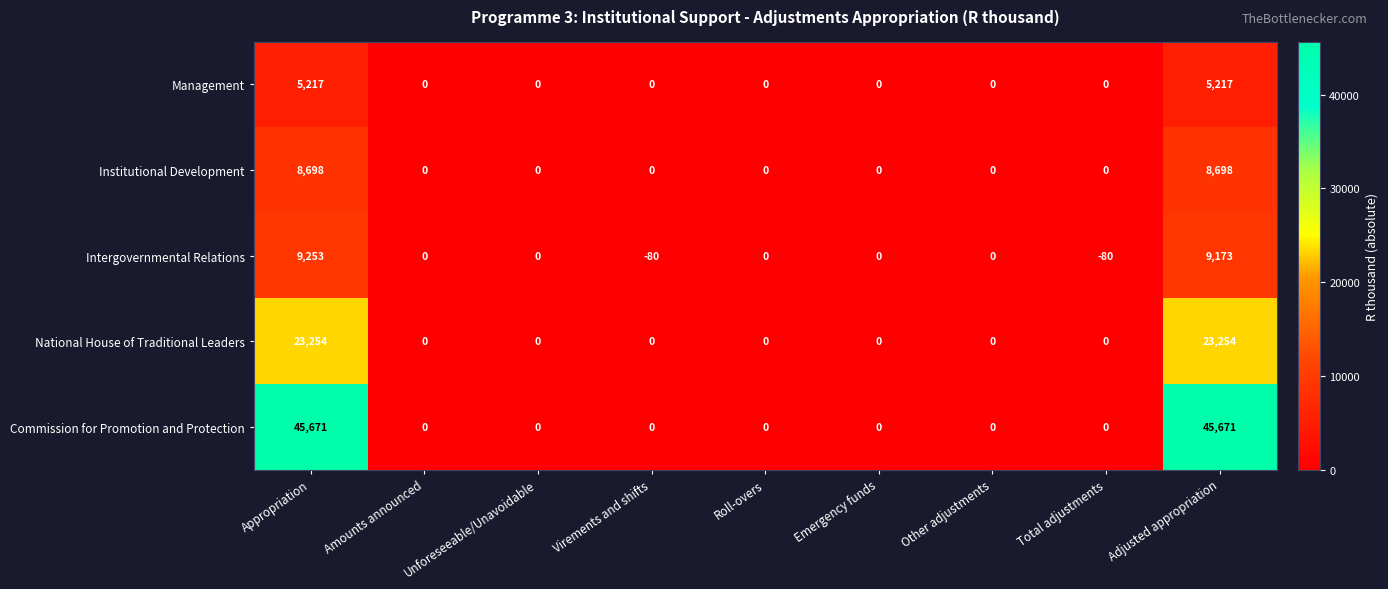

True or false: Institutional Development has a value of 4114 at Amounts announced.

False